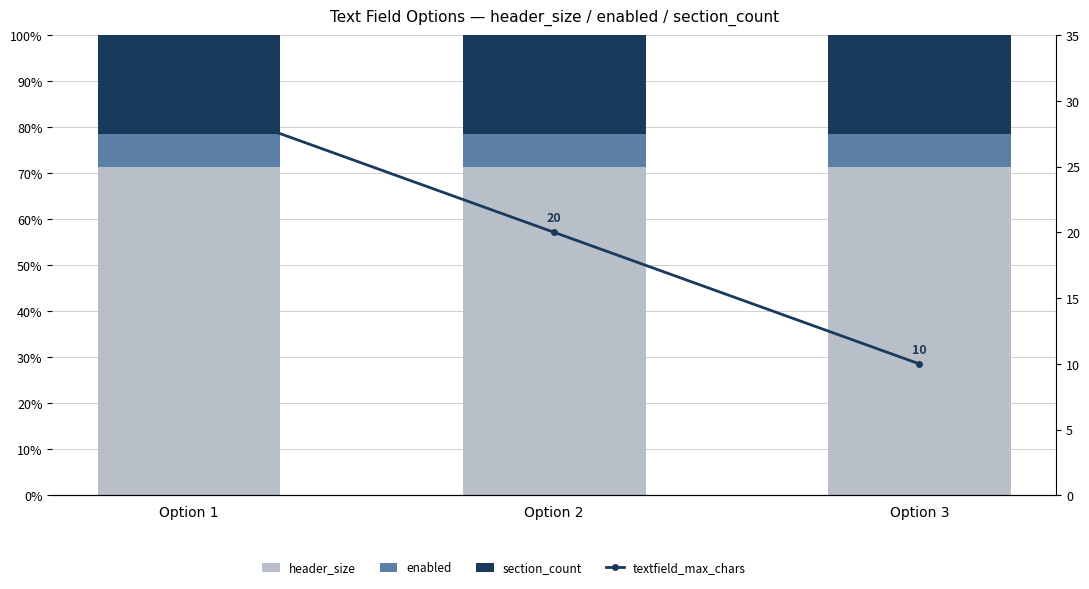

What is the spread (max minus min) of values at Option 3?

64.3